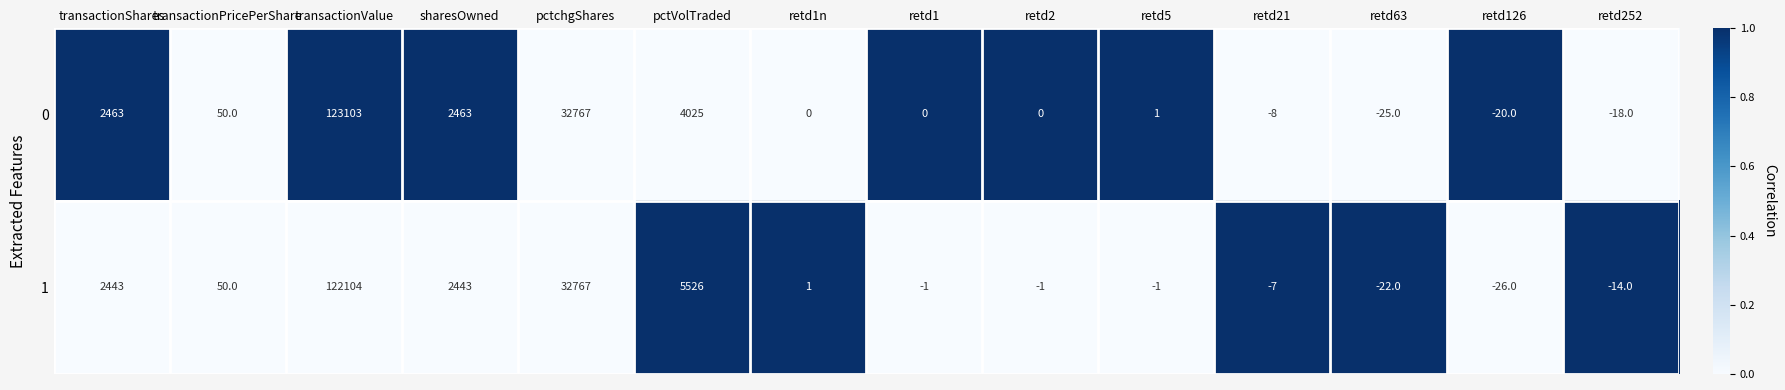

Reading left to right, extract all data points from this chart.

0: 2463	50	123103	2463	32767	4025	0	0	0	1	-8	-25	-20	-18
1: 2443	50	122104	2443	32767	5526	1	-1	-1	-1	-7	-22	-26	-14